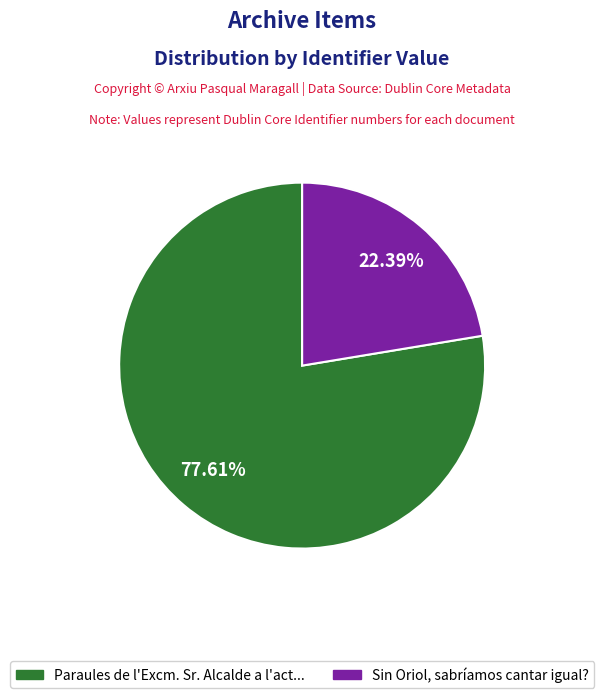

Does any single category account for the majority?

Yes